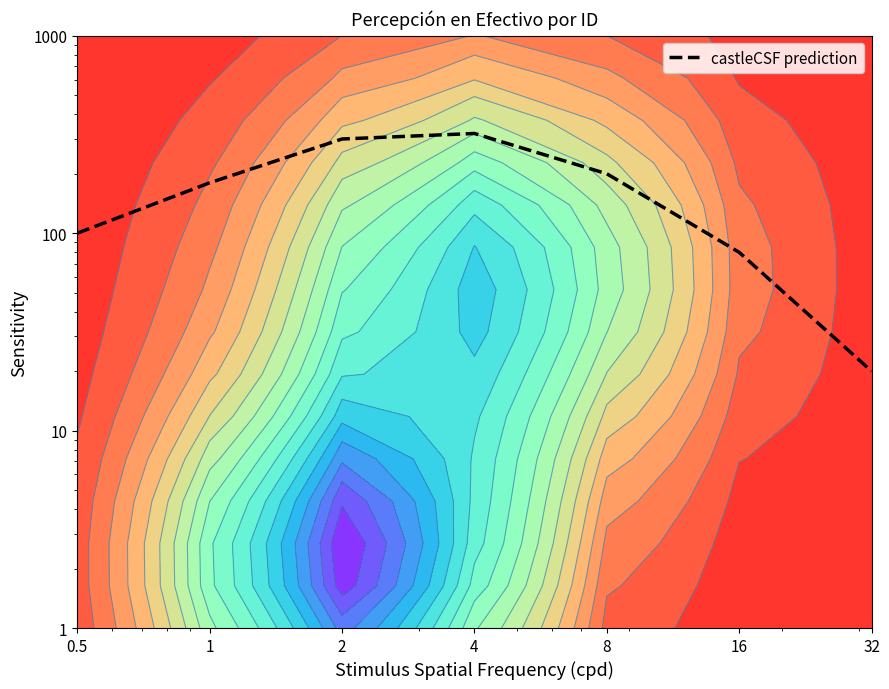

What is the change in value from 2 to 8?

-100